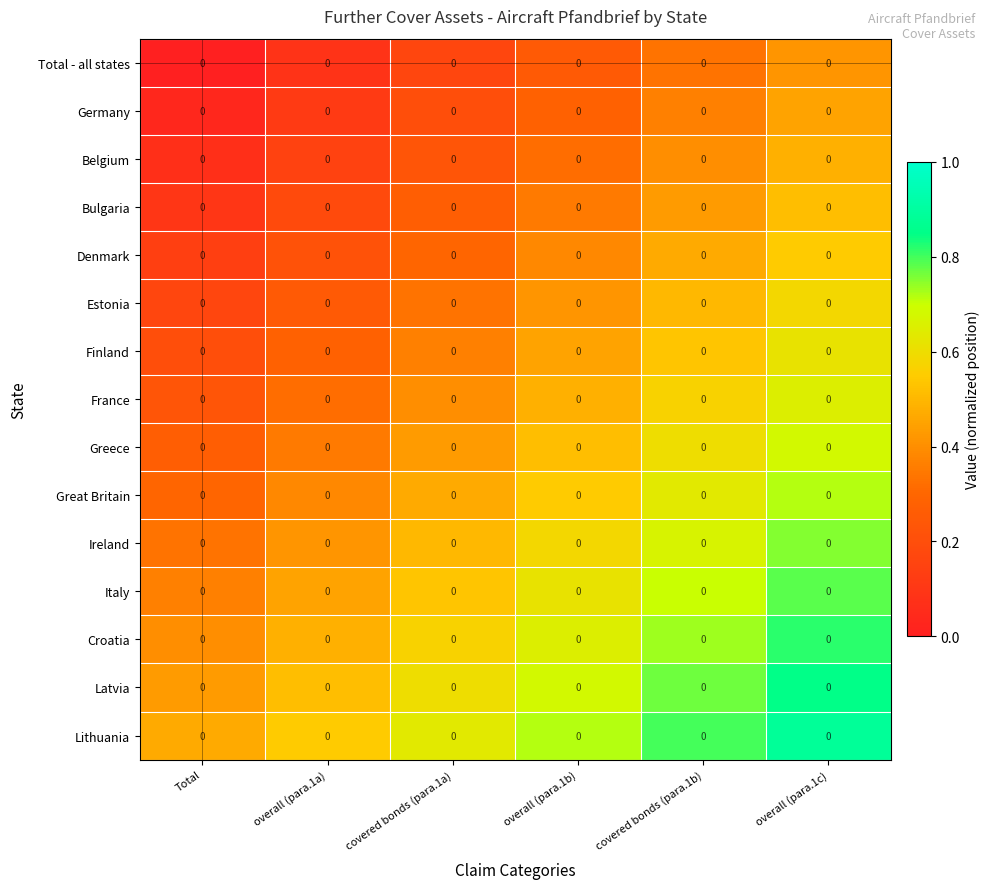

The value of Ireland at overall (para.1a) is 0.4. True or false?

True